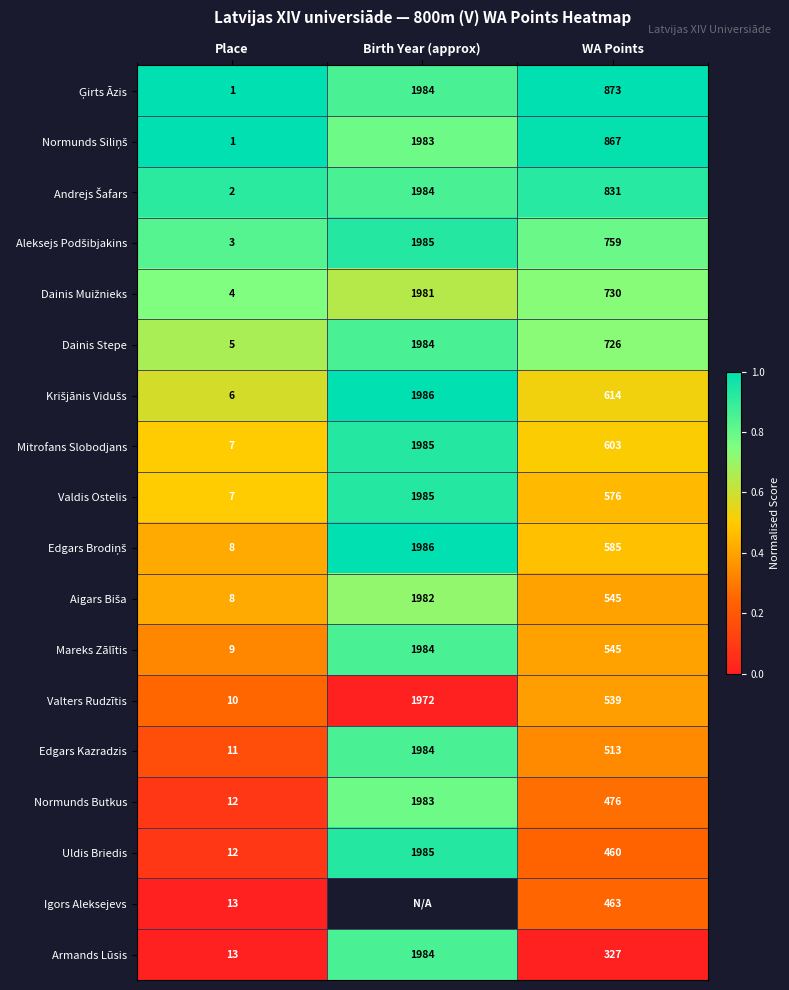

List the labels in order of Valters Rudzītis value, largest first.

Birth Year (approx), WA Points, Place